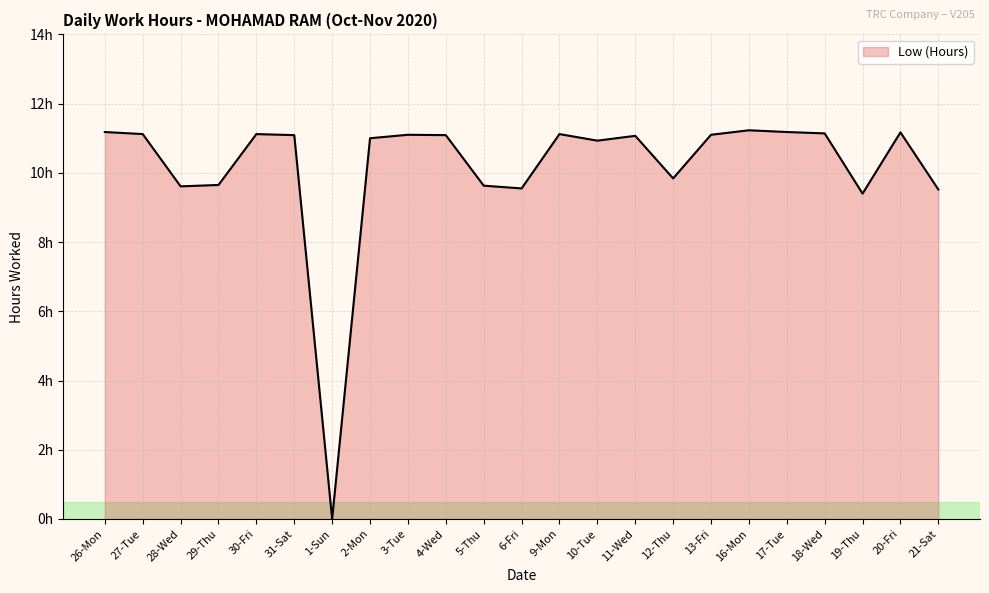

List the labels in order of value, smallest first.

1-Sun, 19-Thu, 21-Sat, 6-Fri, 28-Wed, 5-Thu, 29-Thu, 12-Thu, 10-Tue, 2-Mon, 11-Wed, 31-Sat, 4-Wed, 3-Tue, 13-Fri, 27-Tue, 30-Fri, 9-Mon, 18-Wed, 20-Fri, 26-Mon, 17-Tue, 16-Mon